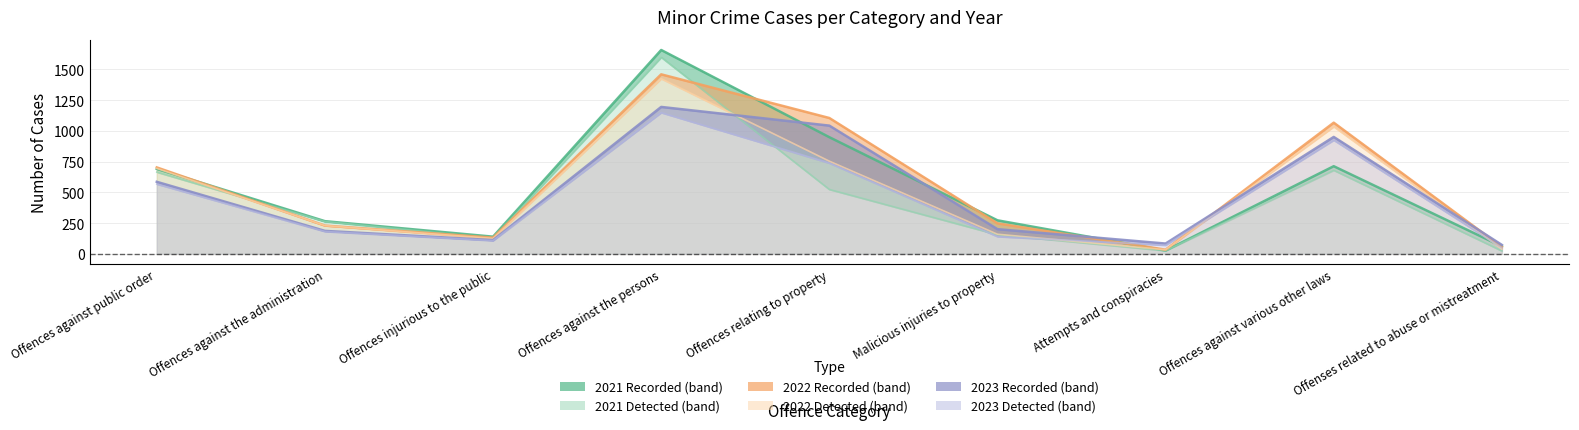

What is the lowest value of the 2021 Recorded series?

27